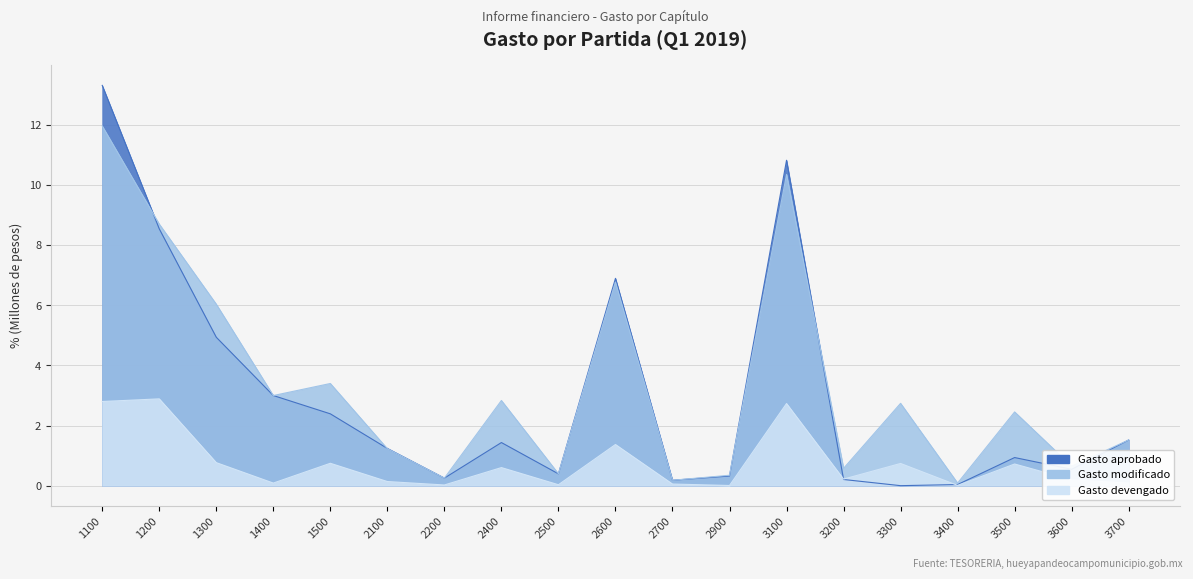

At which category does Gasto modificado reach its first local peak?

1500